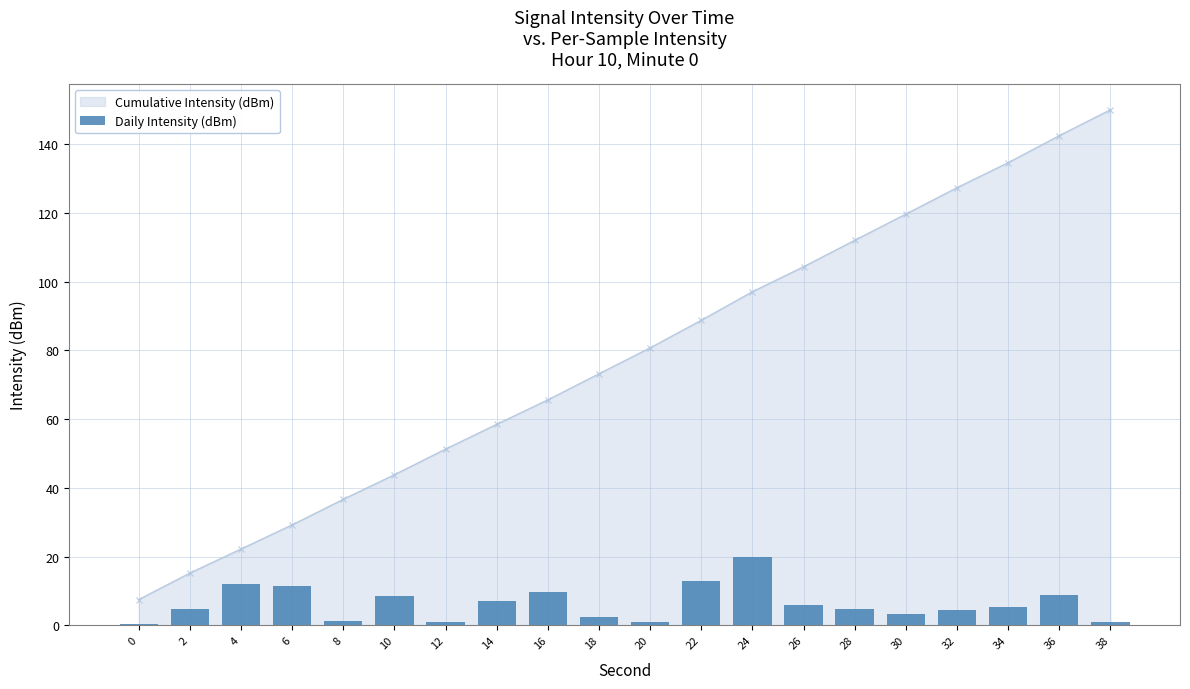

True or false: the data shows 4.2 at 6.

False